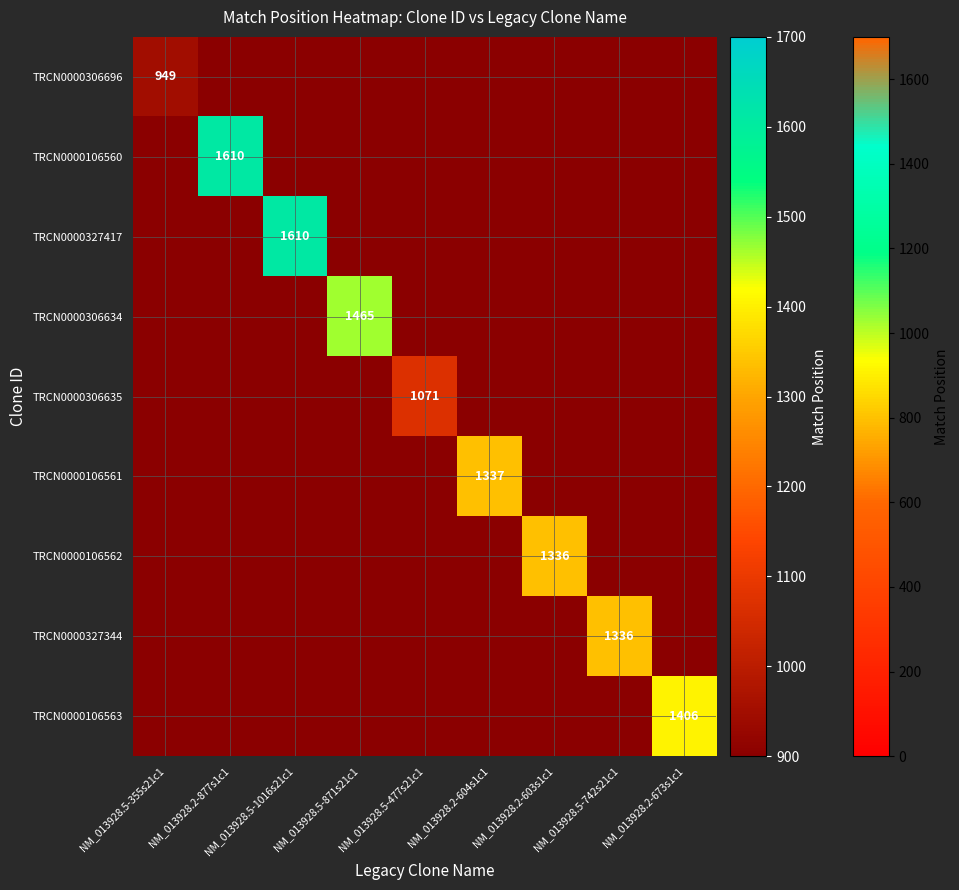

At which category is the sum across all series the highest?

NM_013928.2-877s1c1